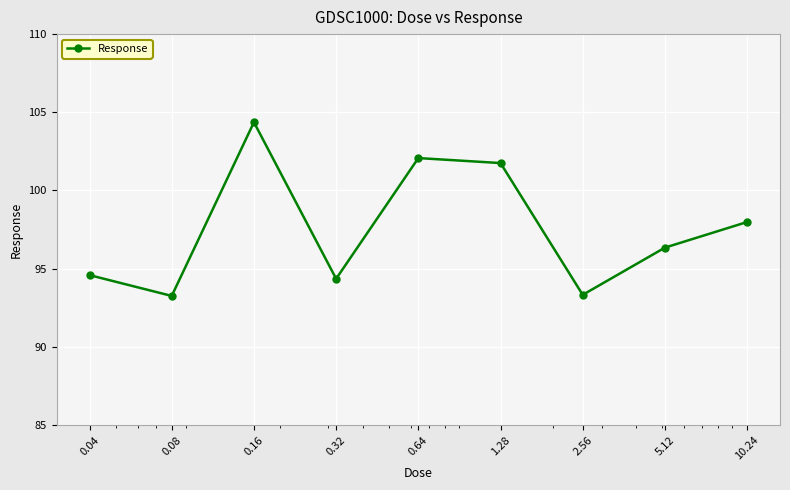

Reading left to right, transcribe all the data shown in this chart.

94.6	93.3	104.4	94.3	102.1	101.8	93.3	96.3	98.0